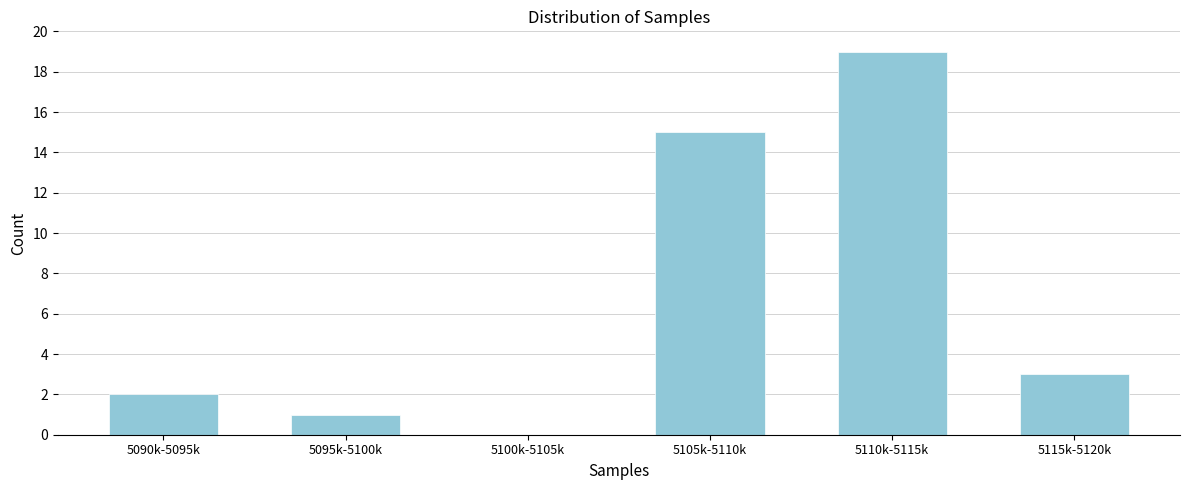

Reading right to left, transcribe all the data shown in this chart.

5115k-5120k=3	5110k-5115k=19	5105k-5110k=15	5100k-5105k=0	5095k-5100k=1	5090k-5095k=2